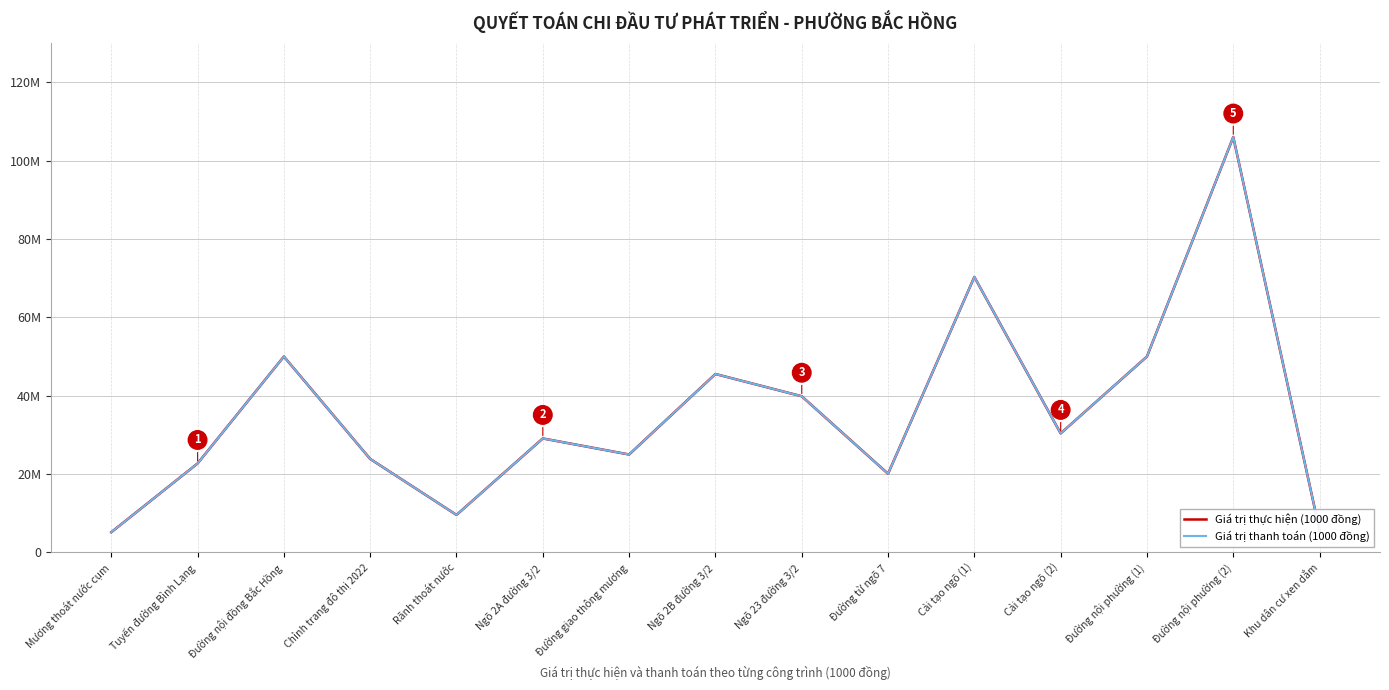

Does the chart have visible grid lines?

Yes